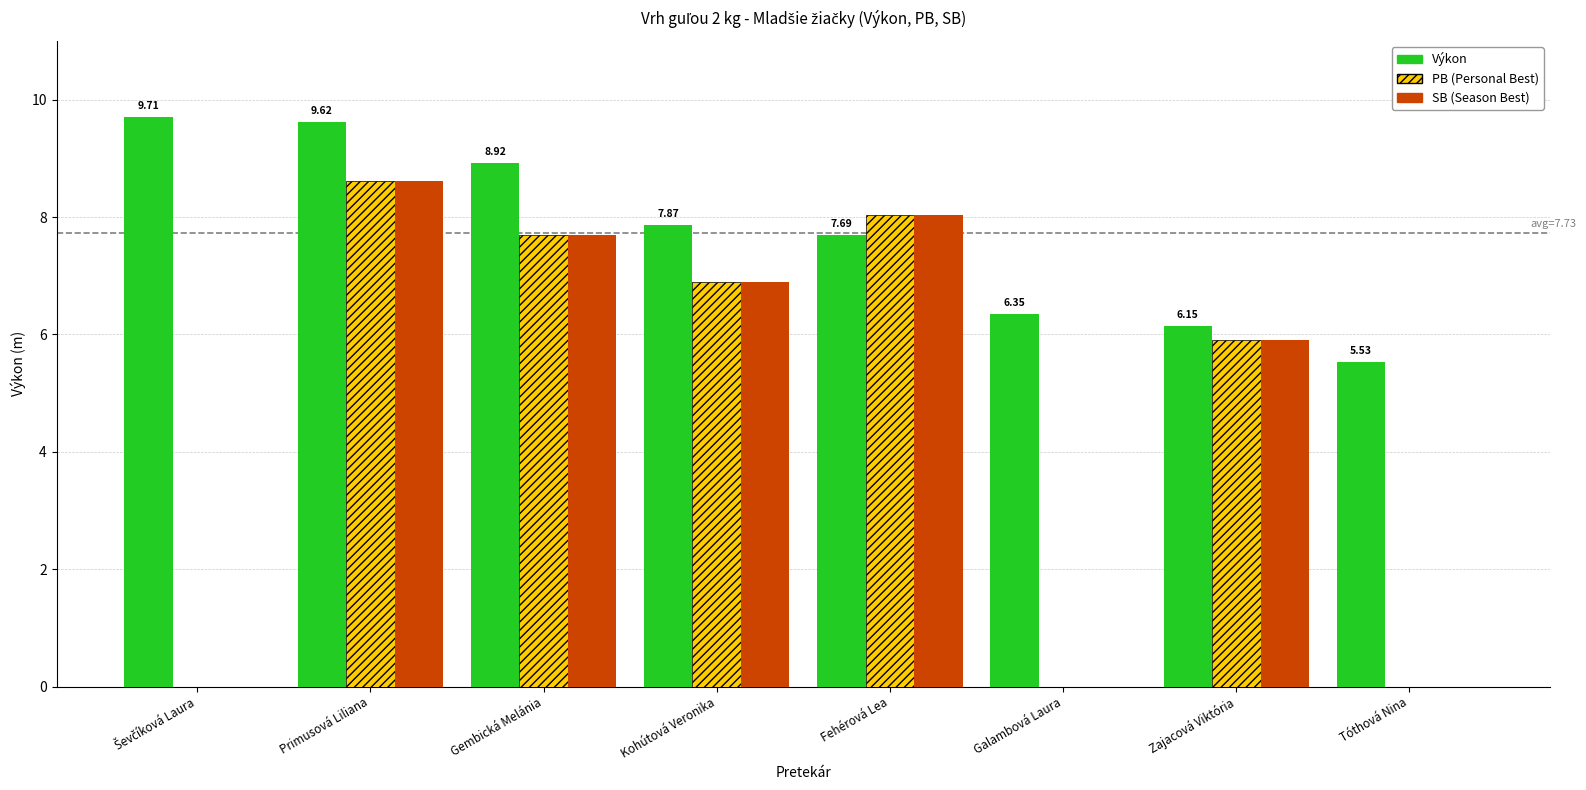

What is the total value across all series at Zajacová Viktória?

18.0